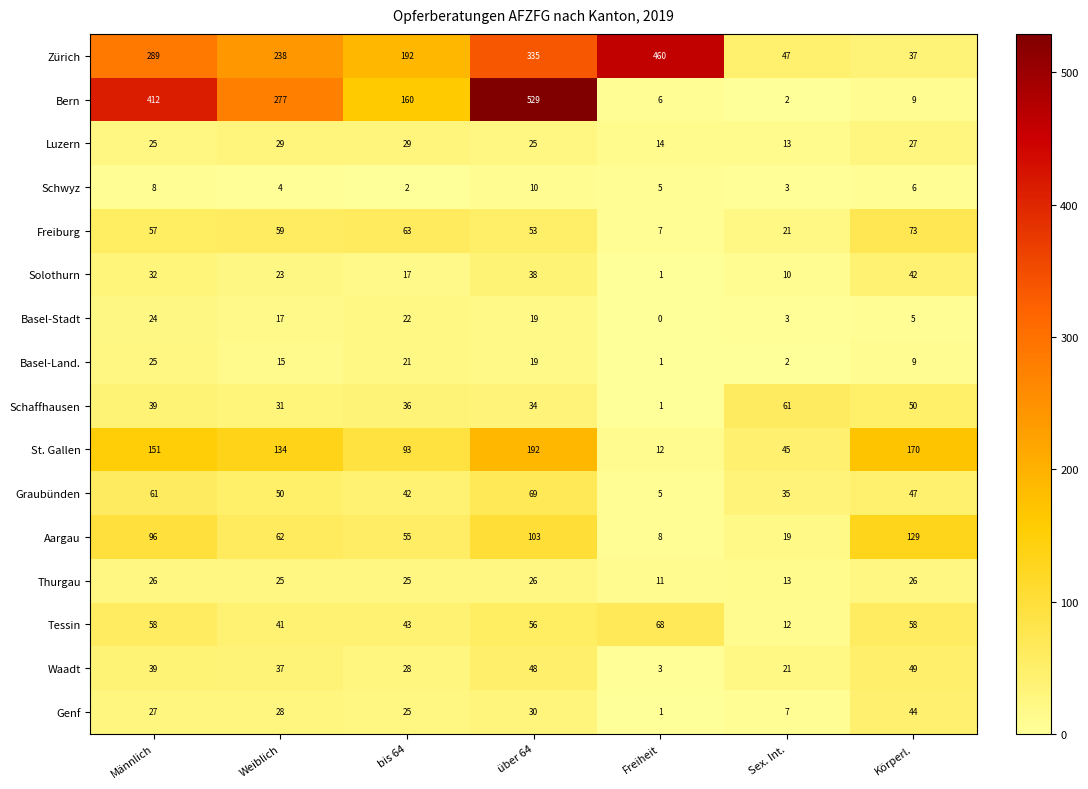

Count the number of data series in this chart.

16